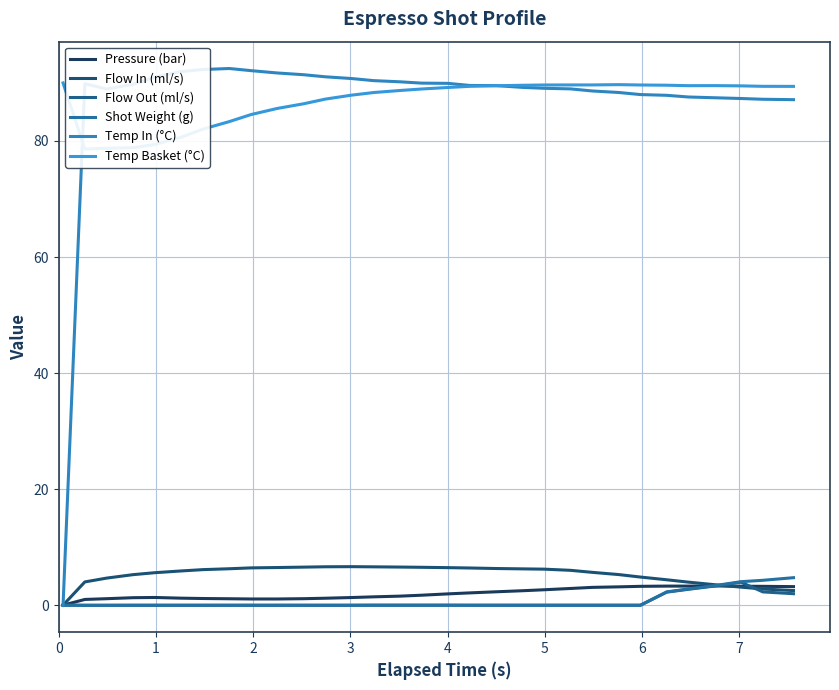

What are all the series names shown in the legend?

Pressure (bar), Flow In (ml/s), Flow Out (ml/s), Shot Weight (g), Temp In (°C), Temp Basket (°C)